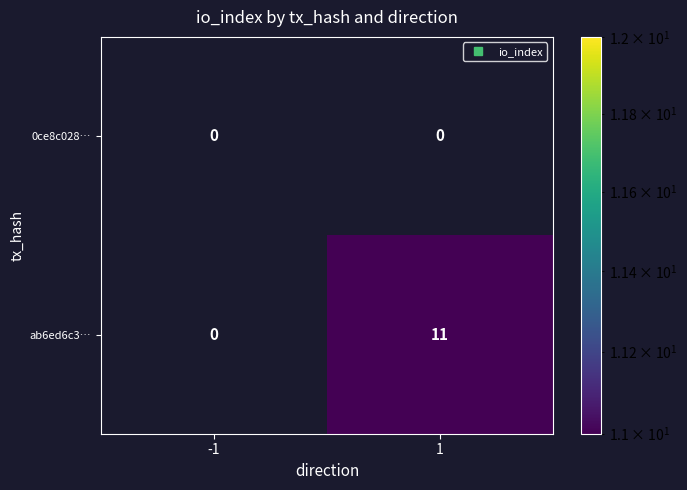

At which category is the sum across all series the highest?

1